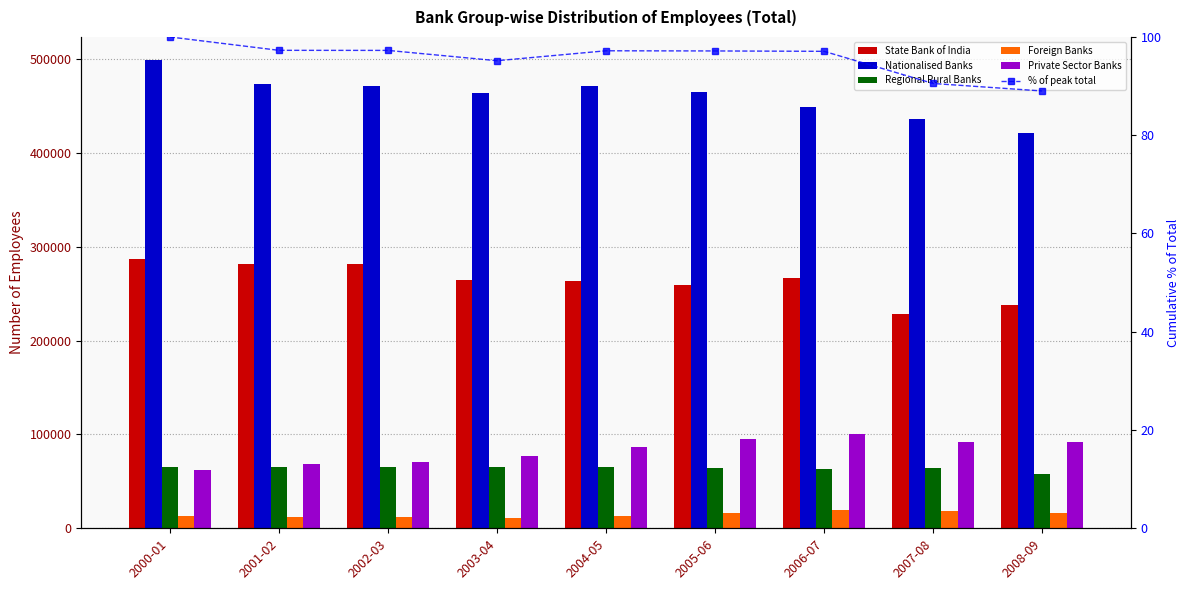

Reading right to left, list all the values displayed in this chart.

State Bank of India: 2008-09=237551.0	2007-08=228605.0	2006-07=267179.0	2005-06=259744.0	2004-05=263787.0	2003-04=264346.0	2002-03=281389.0	2001-02=281950.0	2000-01=287245.0
Nationalised Banks: 2008-09=420716.0	2007-08=436163.0	2006-07=448516.0	2005-06=464545.0	2004-05=471567.0	2003-04=463471.0	2002-03=471471.0	2001-02=473102.0	2000-01=498581.0
Regional Rural Banks: 2008-09=58249.0	2007-08=63822.0	2006-07=63614.0	2005-06=64389.0	2004-05=65599.0	2003-04=65753.0	2002-03=65433.0	2001-02=65481.0	2000-01=65022.0
Foreign Banks: 2008-09=16046.0	2007-08=18227.0	2006-07=19109.0	2005-06=16796.0	2004-05=13221.0	2003-04=11053.0	2002-03=11785.0	2001-02=11959.0	2000-01=13232.0
Private Sector Banks: 2008-09=92097.0	2007-08=91952.0	2006-07=100989.0	2005-06=94650.0	2004-05=86259.0	2003-04=77099.0	2002-03=71071.0	2001-02=68796.0	2000-01=62438.0
% of peak total: 2008-09=89.0	2007-08=90.5	2006-07=97.1	2005-06=97.2	2004-05=97.2	2003-04=95.2	2002-03=97.3	2001-02=97.3	2000-01=100.0